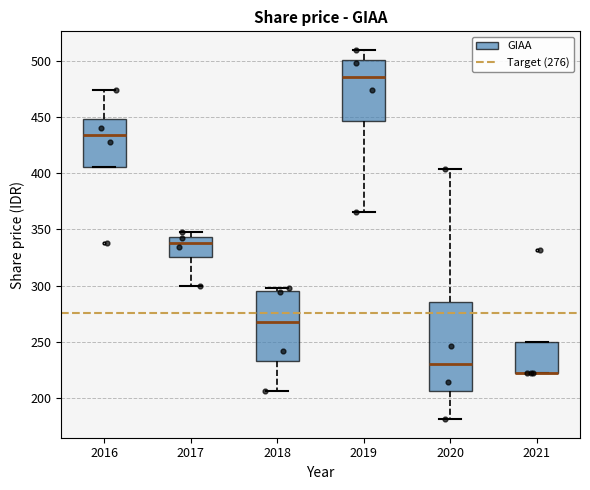

Which box is the tallest, from its lower edge to its upper edge?

2020